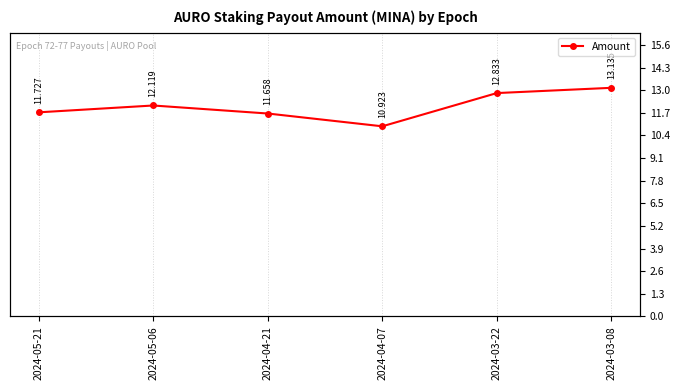

How many interior local valleys (lower than both neighbors) does the data have?

1